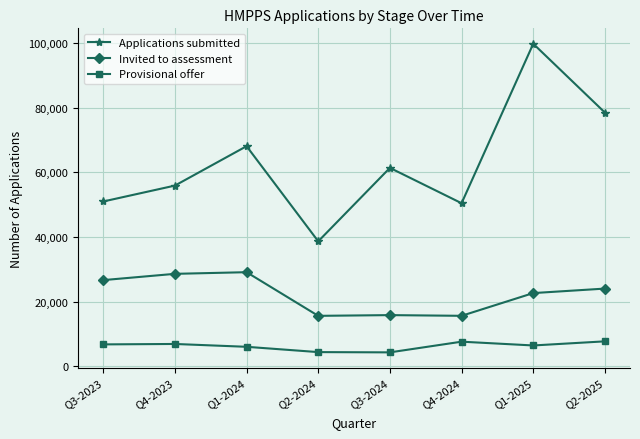

Rank the series by their average value, from lowest to highest.

Provisional offer, Invited to assessment, Applications submitted